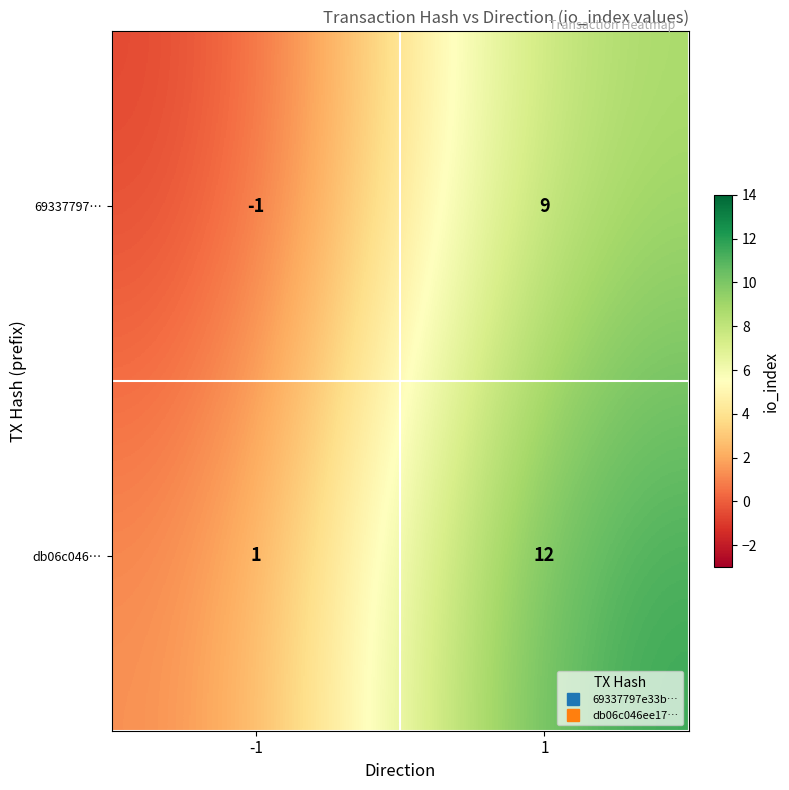

How many data points does each series have?

2